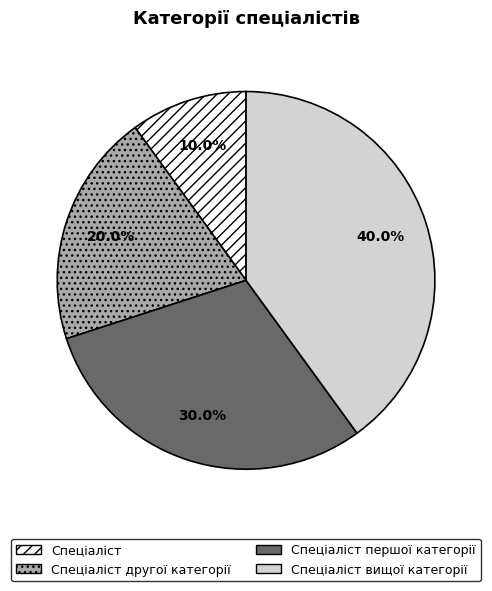

To the nearest percent, what percentage of the pie is Спеціаліст першої категорії?

30%